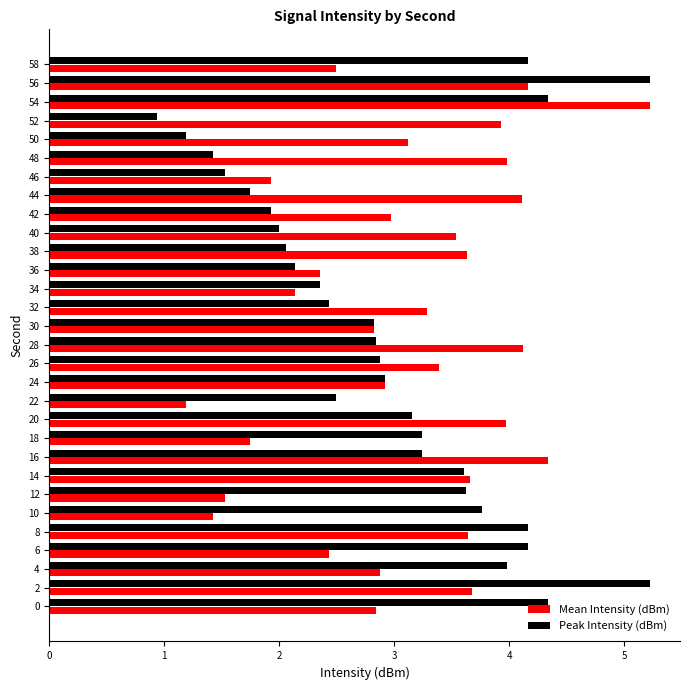

What is the difference between the Mean Intensity (dBm) values at 56 and 4?

1.3